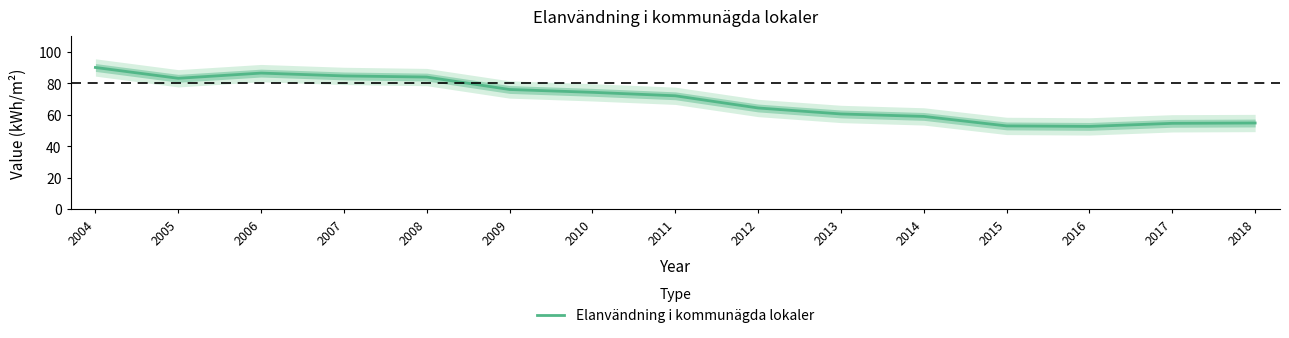

Approximately how many times larger is the value at 2016 compared to 2006?

0.6